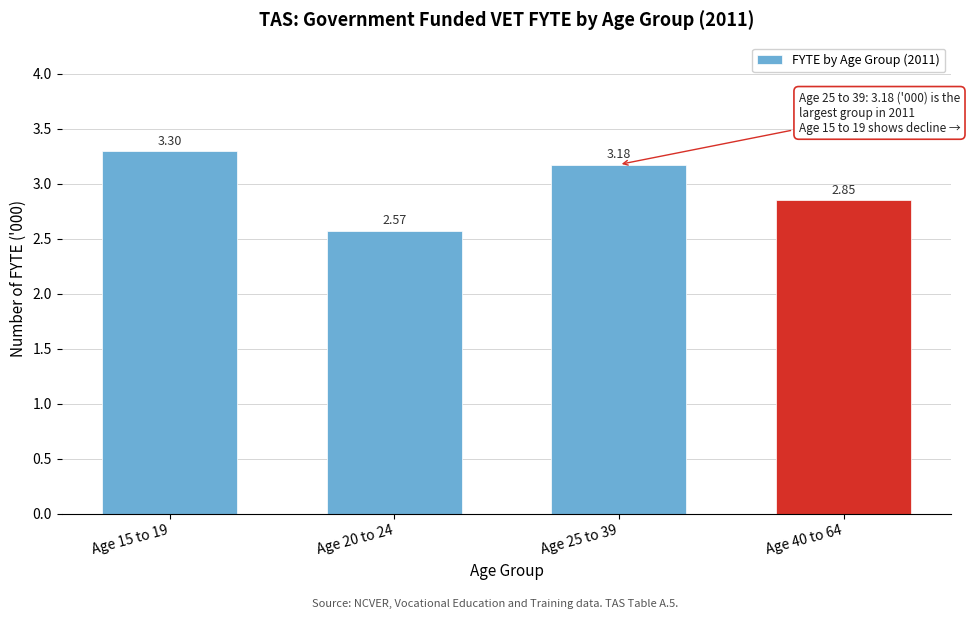

What is the difference between the values at Age 20 to 24 and Age 40 to 64?

0.3